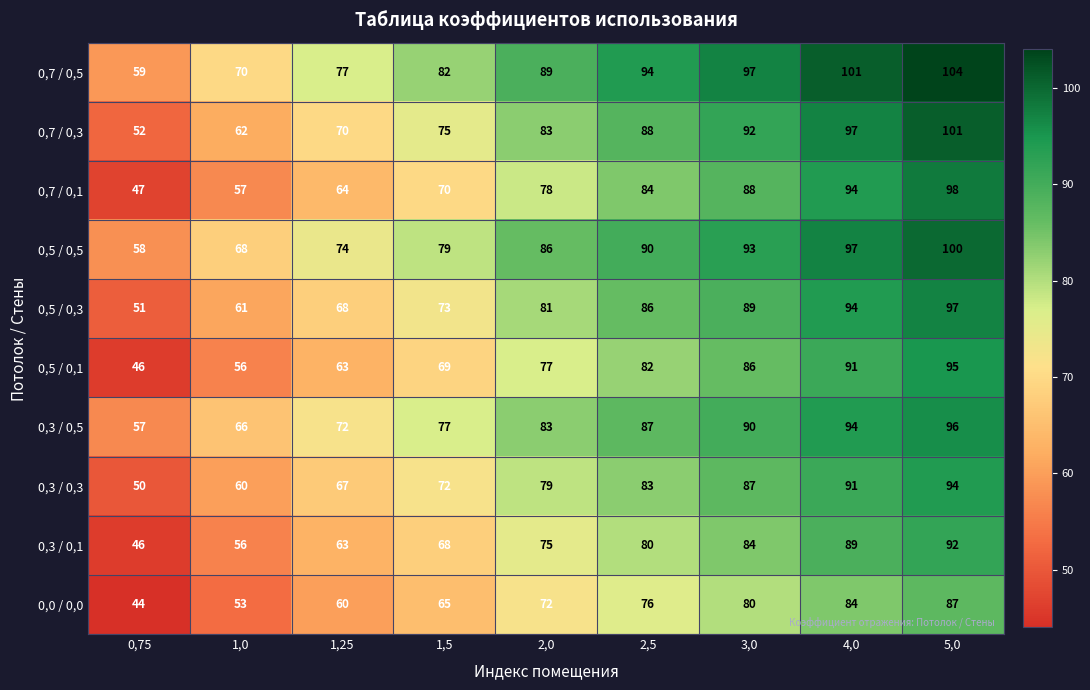

Which category has the lowest value across all series?

0,75